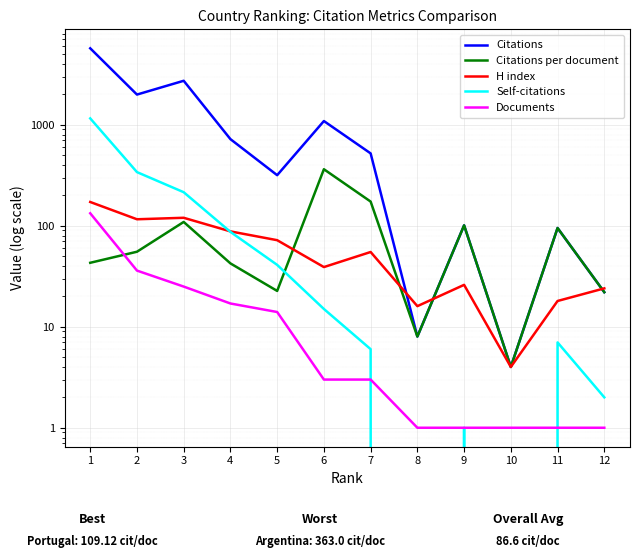

Which series has the largest total across all categories?

Citations